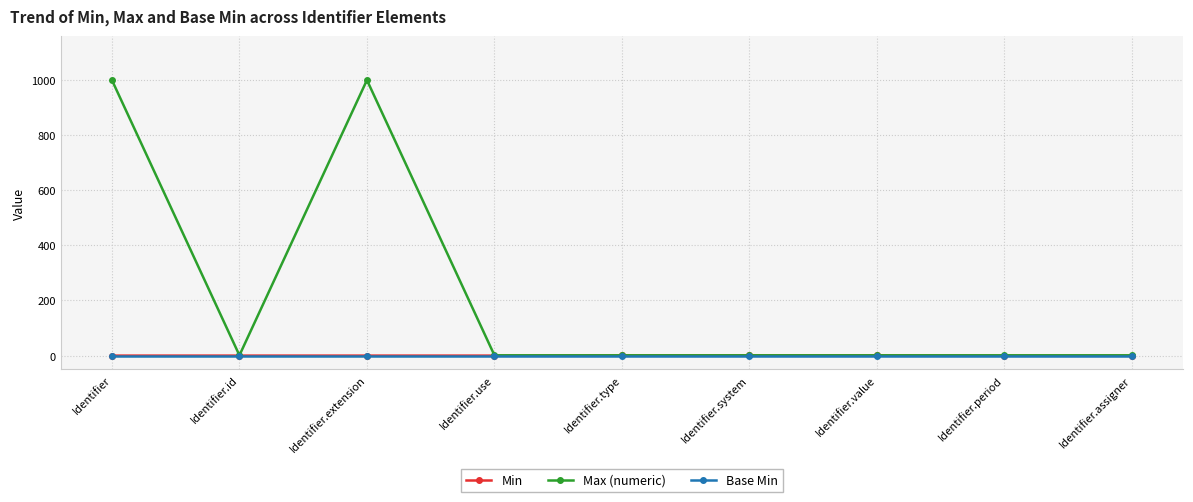

Which series has the widest spread of values?

Max (numeric)